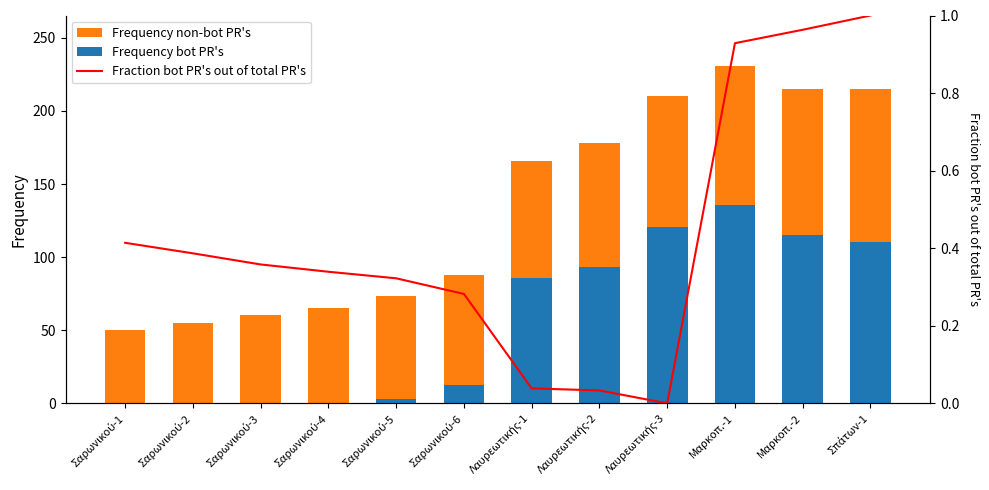

What is the total value across all series at Λαυρεωτικής-1?

251.8